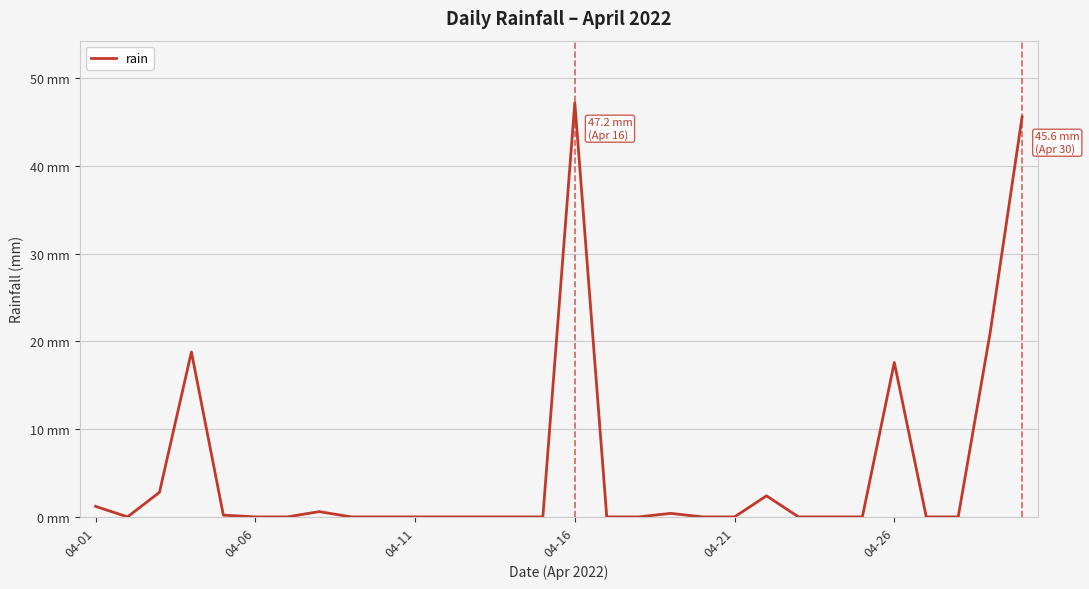

Does the chart display data point markers on the line(s)?

No